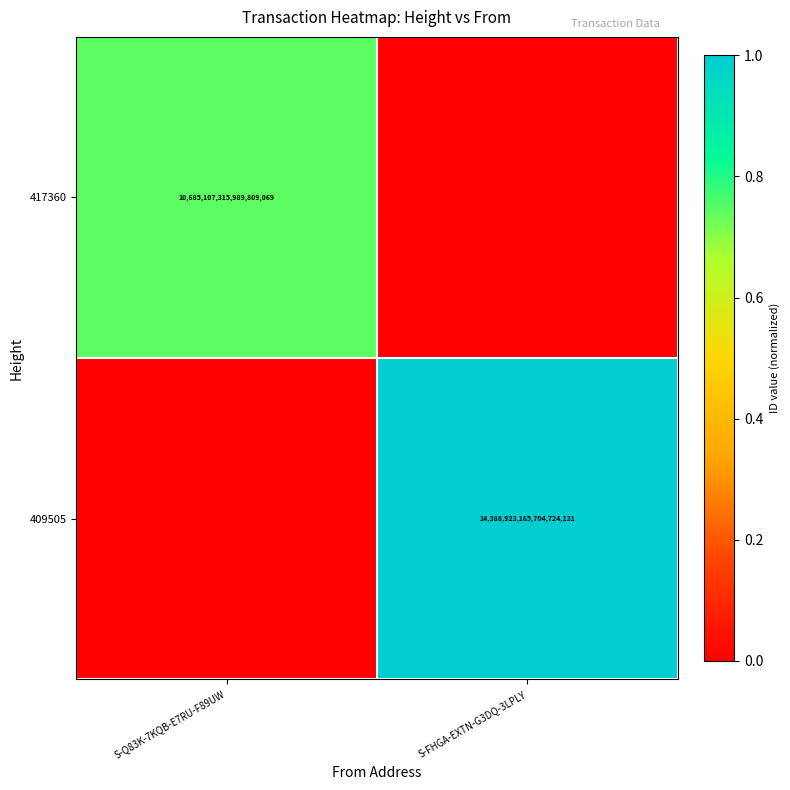

At how many categories does at least one series exceed 0?

2